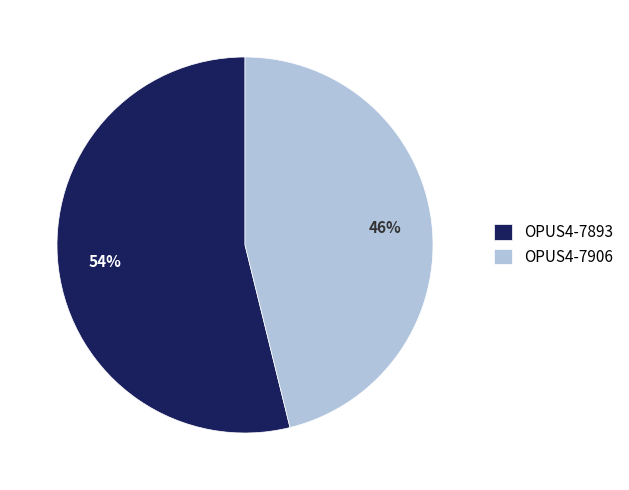

Which category accounts for the majority?

OPUS4-7893